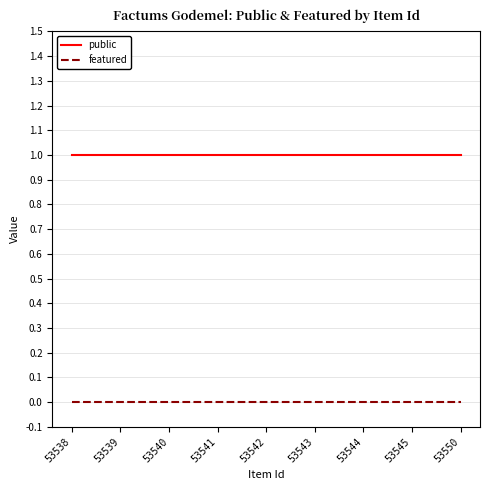

How many distinct data groups are displayed?

2